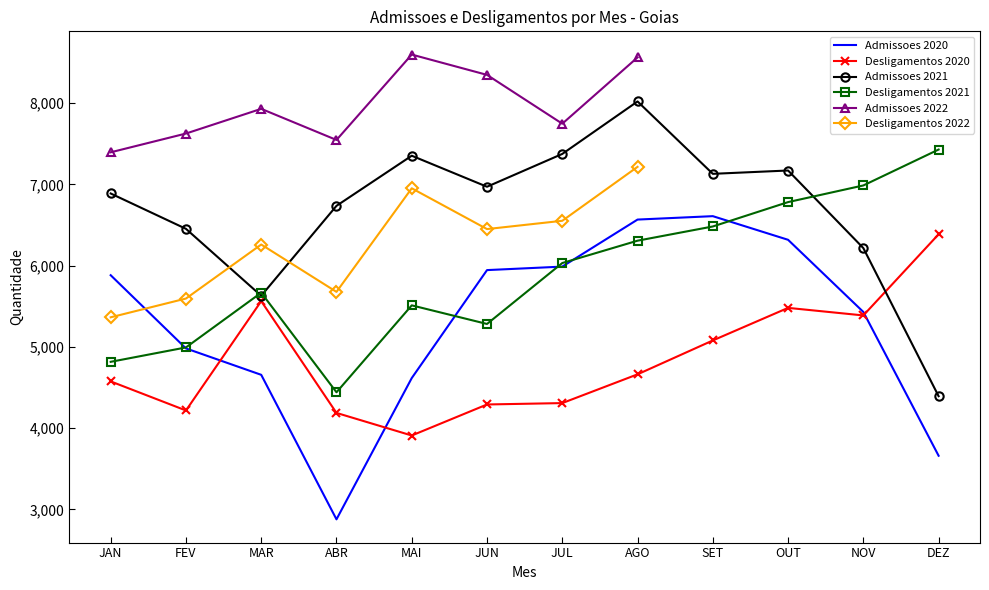

Which has a higher value, DEZ or ABR?

DEZ